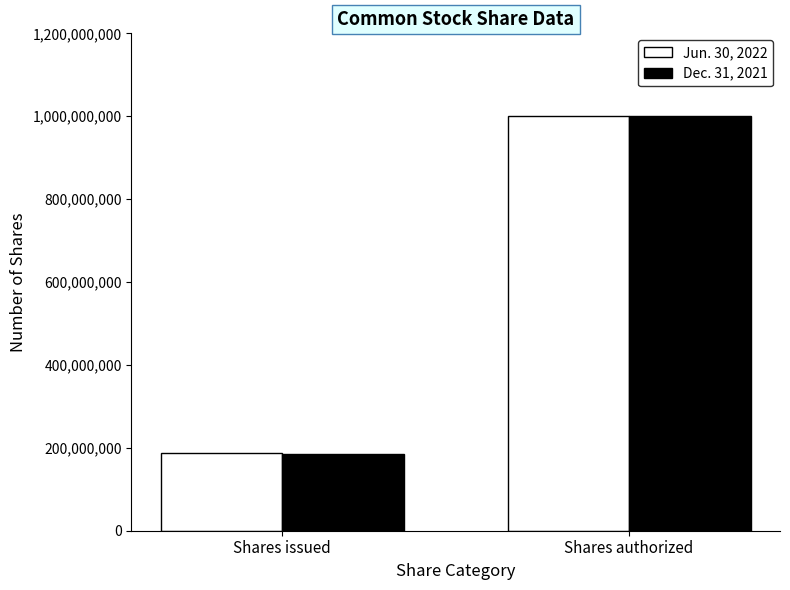

What is the difference between the maximum and minimum values in the Jun. 30, 2022 series?

811517066